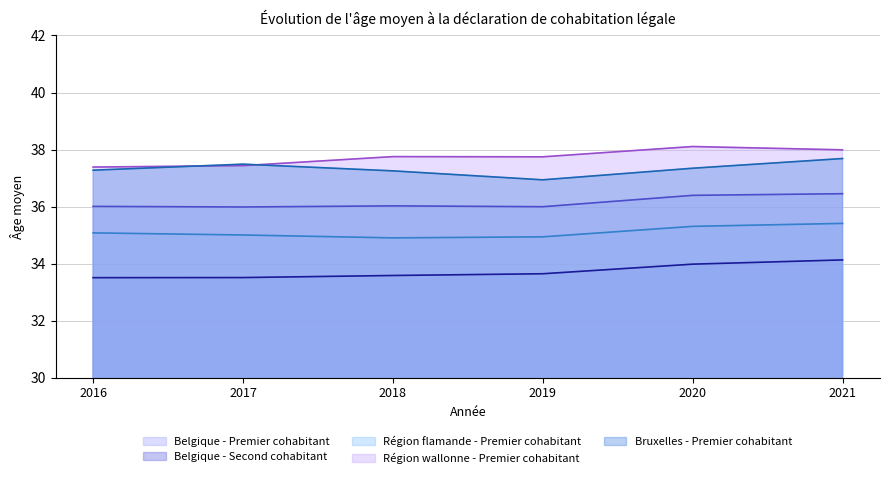

What is the highest value of the Région flamande - Premier cohabitant series?

35.4